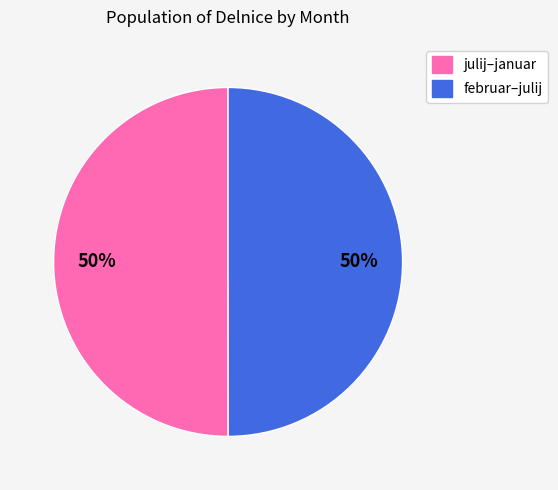

How many segments does this pie chart have?

2